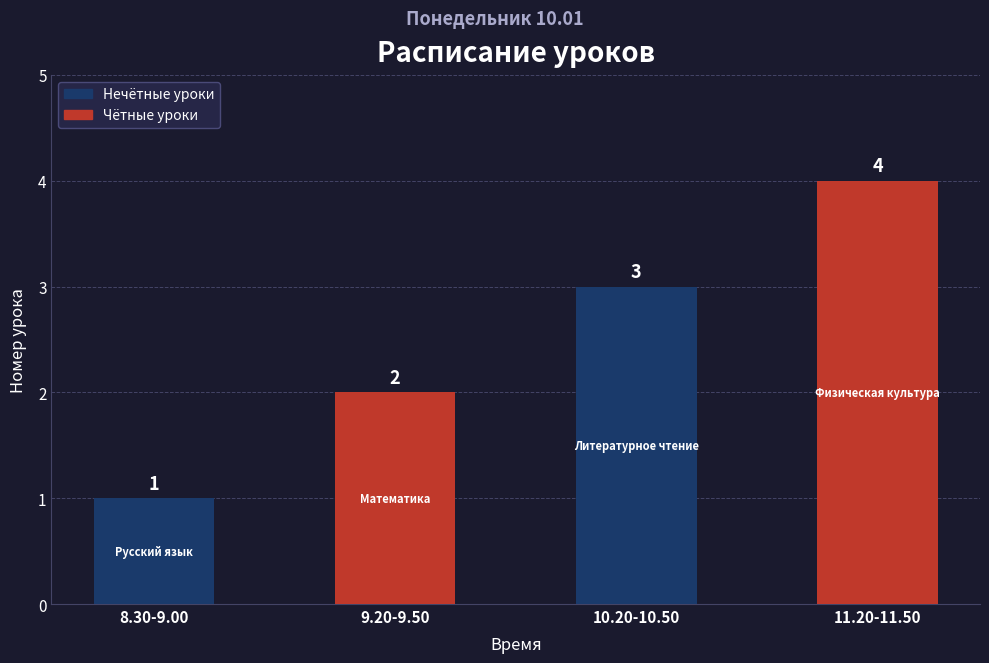

Does the chart contain stacked bars?

No